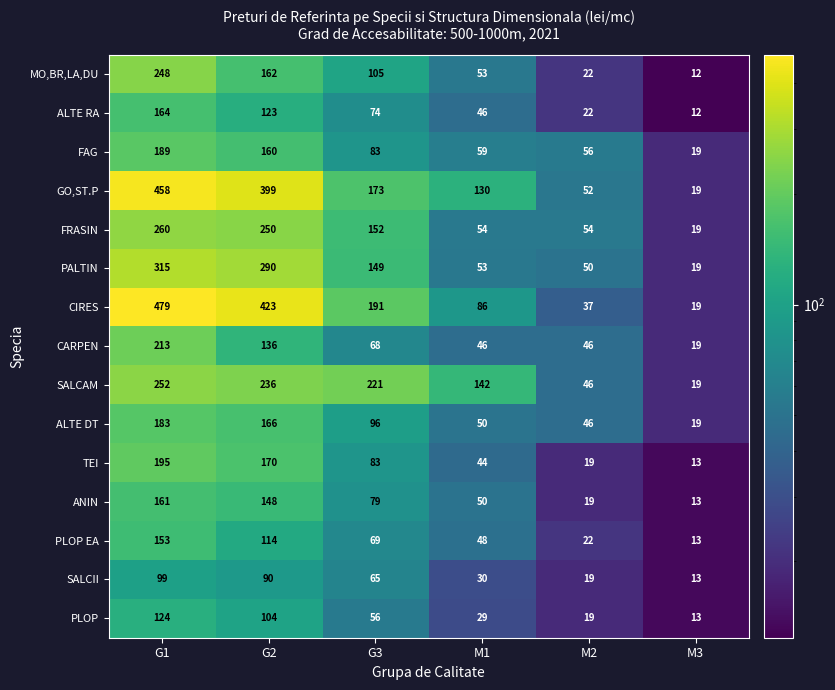

Which series has the largest range (max minus min)?

CIRES